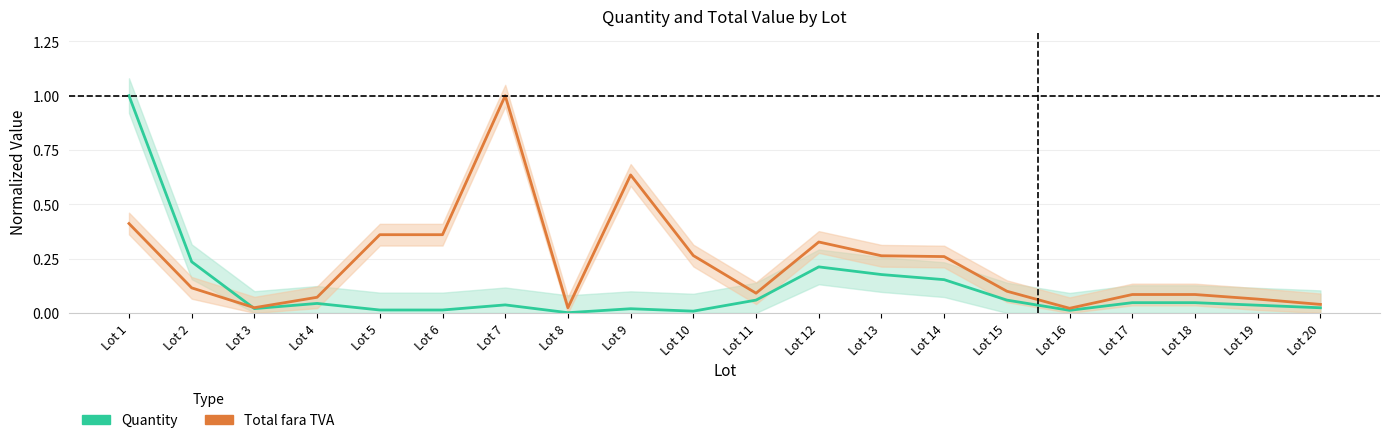

What is the value of the Total fara TVA (normalized) point at the 5th from the left?

0.4